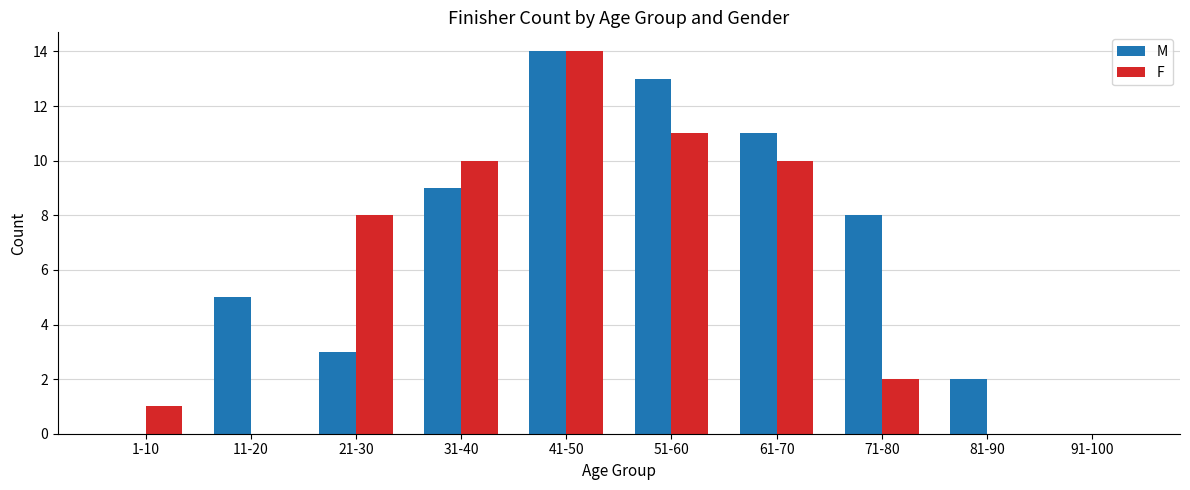

The F series shows 8 at 21-30. True or false?

True